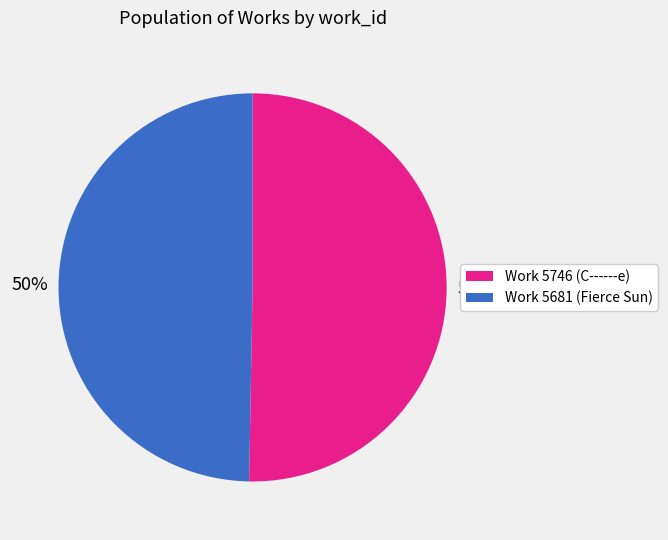

To the nearest percent, what is the average slice percentage?

50%